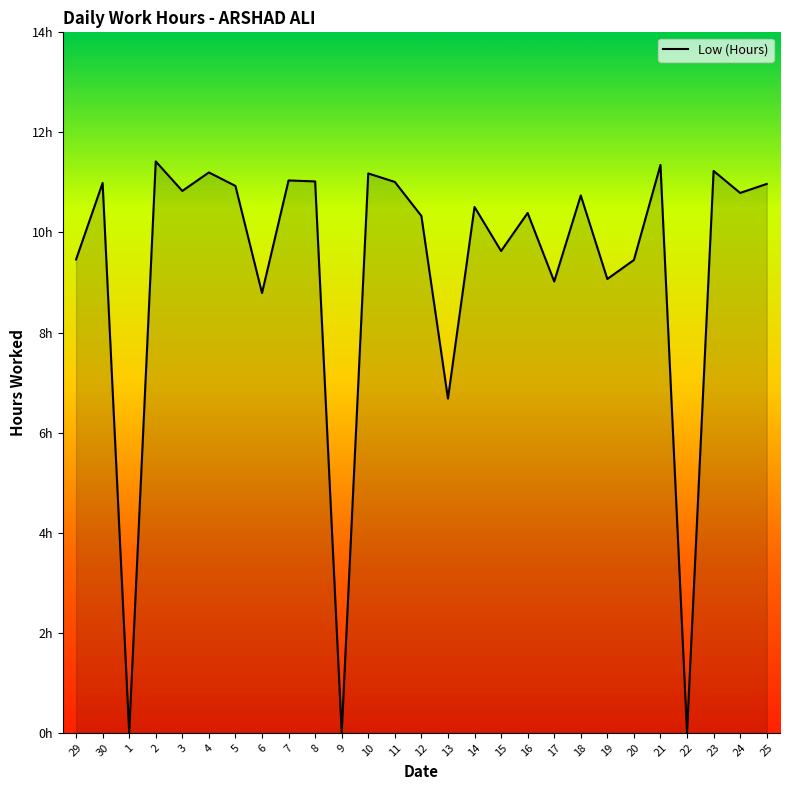

What position from the right is 8?

18